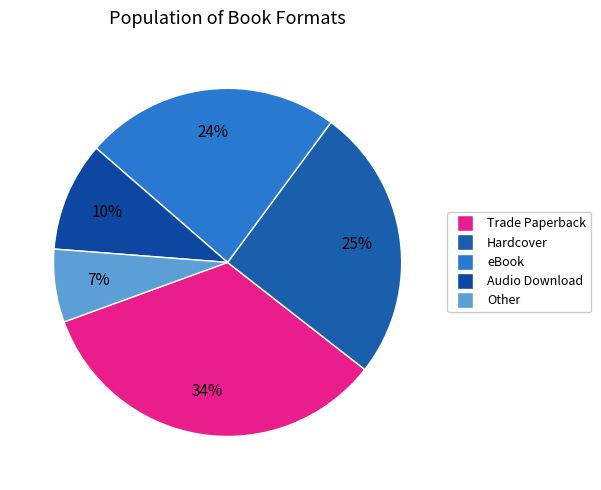

Count the number of slices in the pie.

5